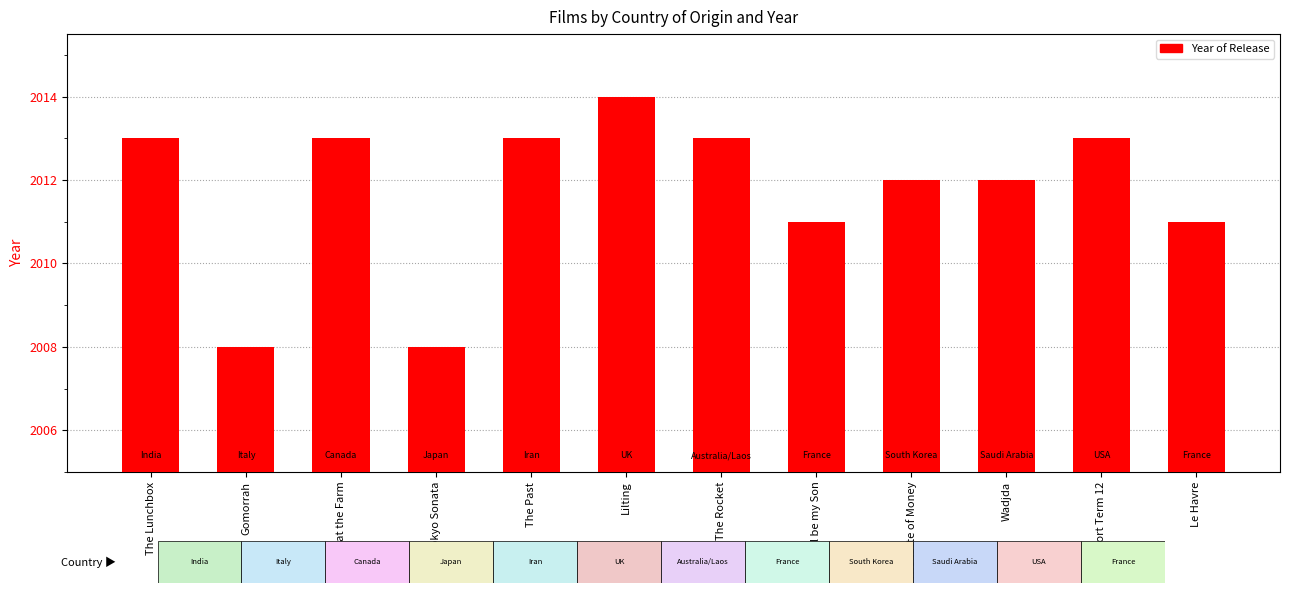

What is the difference between the second highest and minimum values?

5